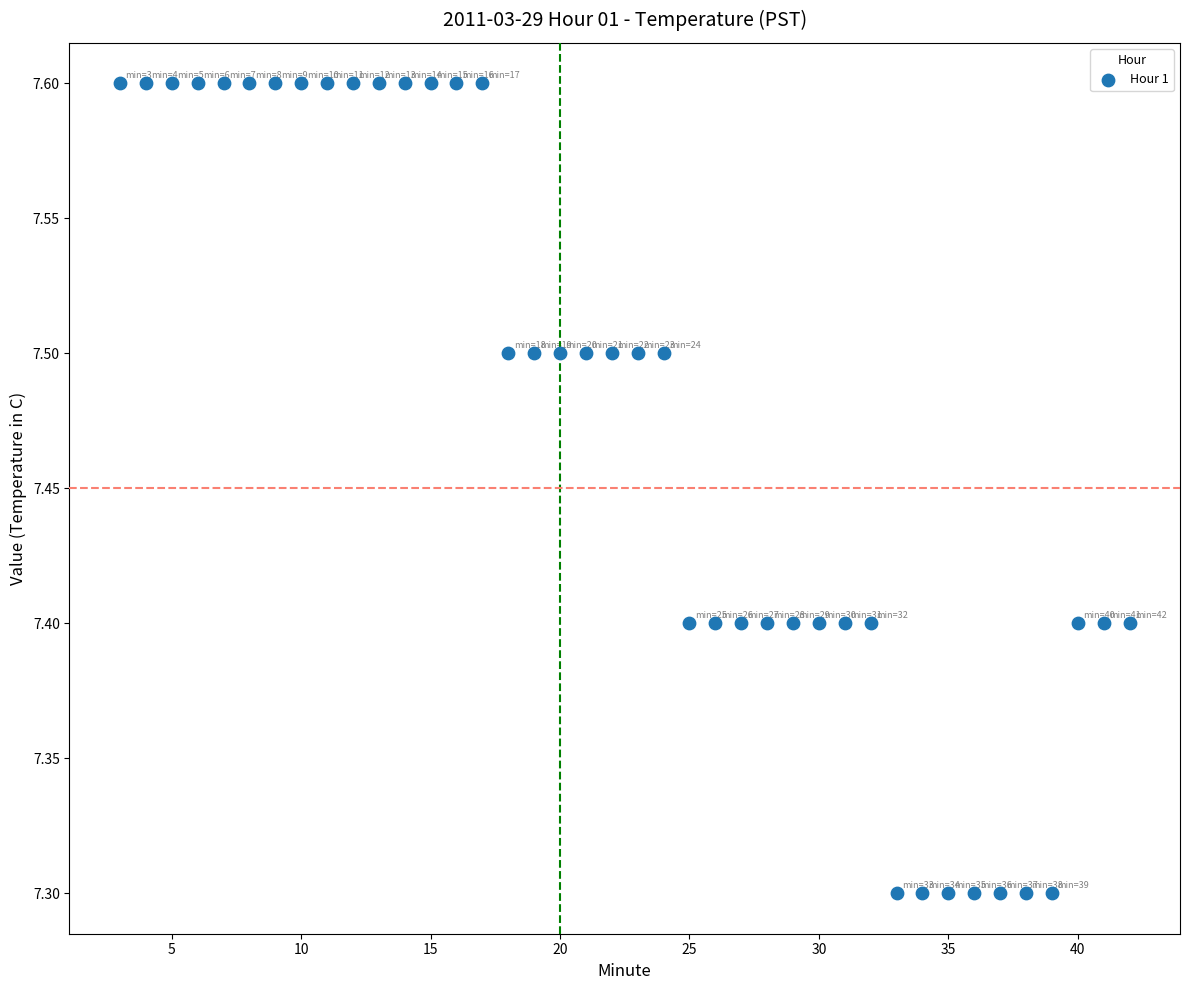

What is the range of X values (max minus min)?

39.0